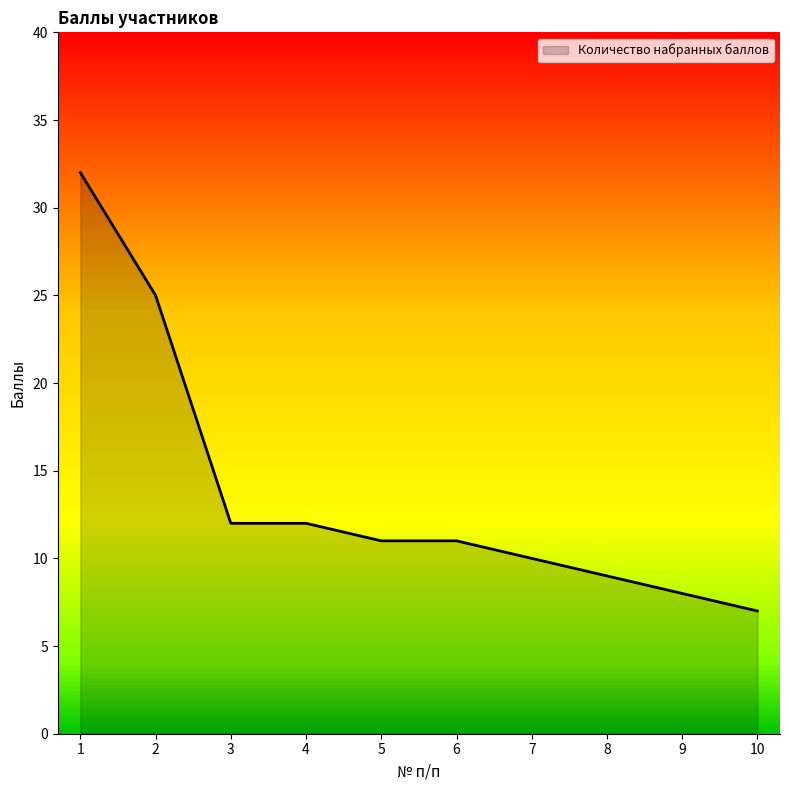

The value at 1 is 14. True or false?

False